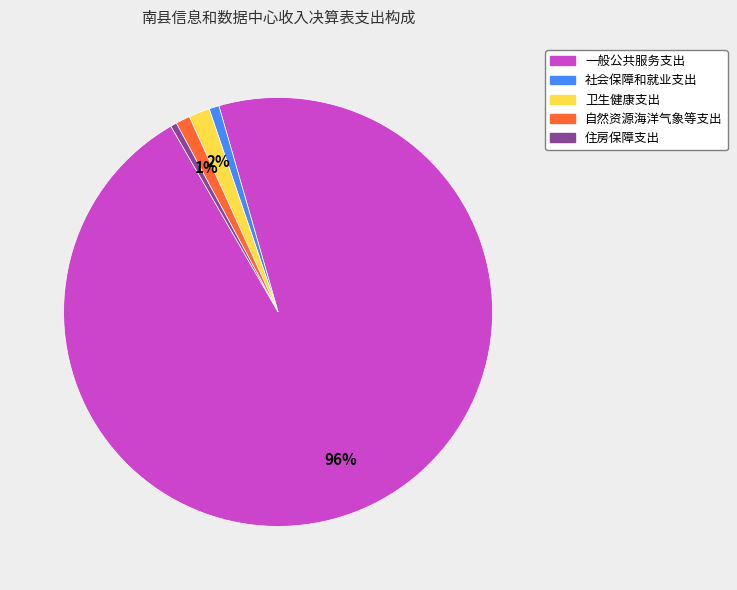

True or false: 住房保障支出 accounts for 0% of the total.

True